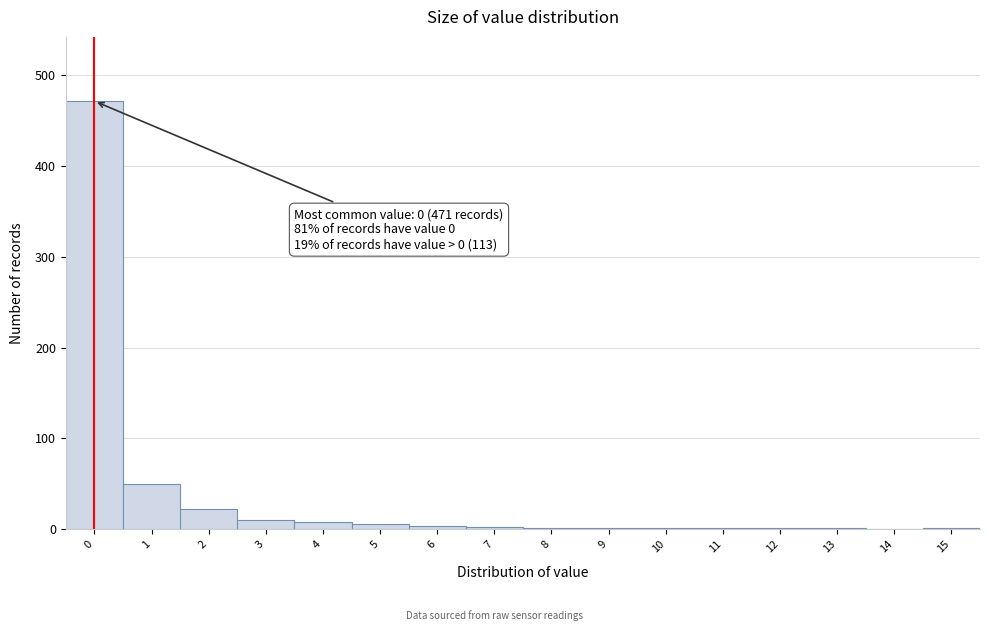

What is the maximum value shown in the chart?

471